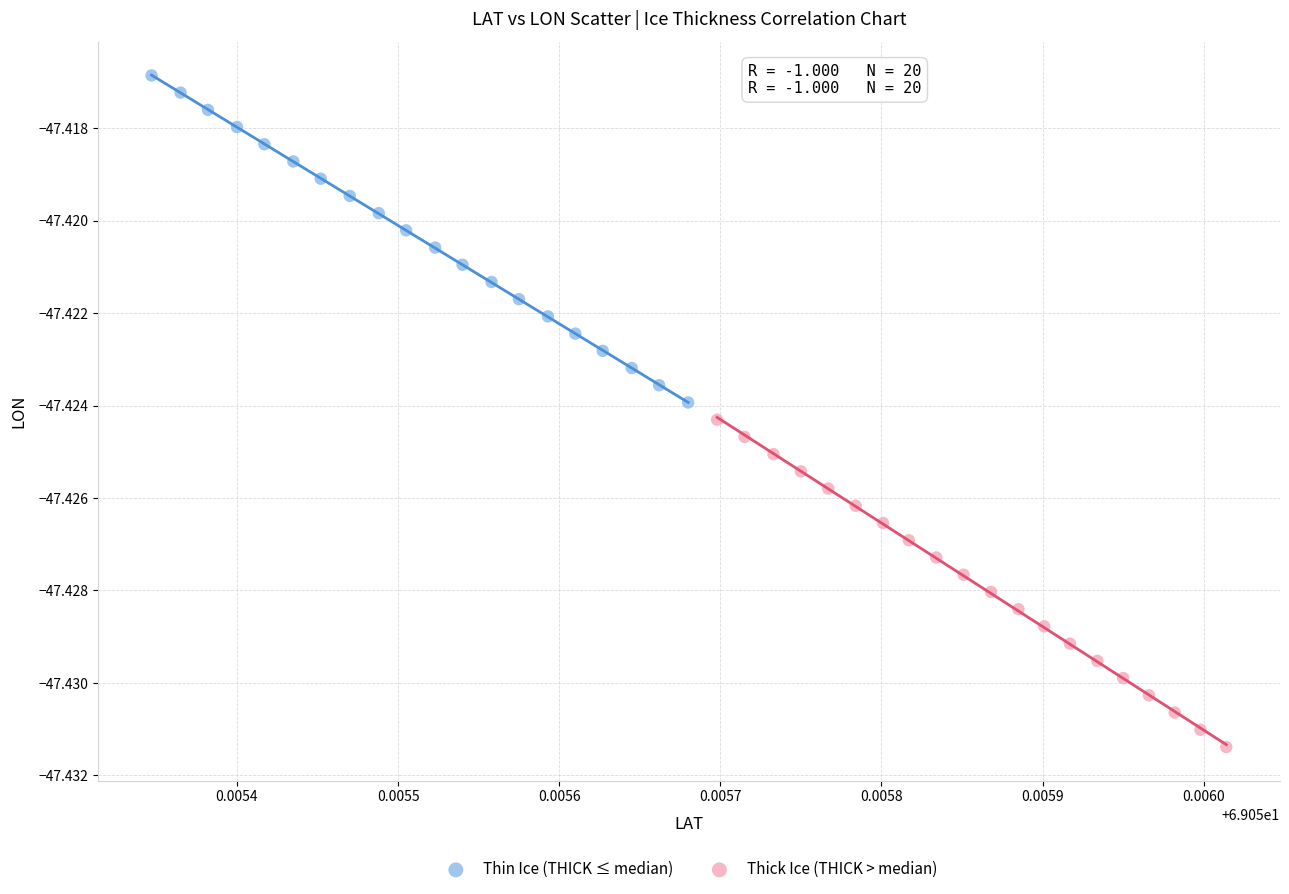

Which series contains the highest Y value?

Thin Ice (THICK ≤ median)